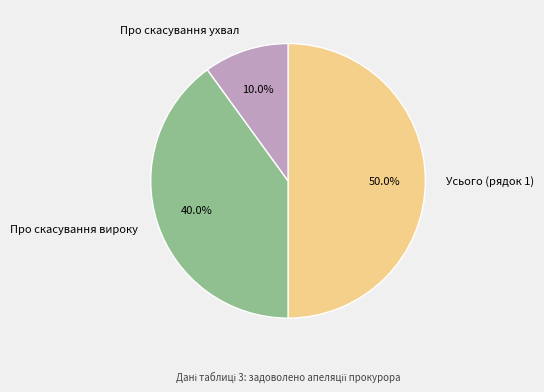

Which category has the biggest portion of the pie?

Усього (рядок 1)